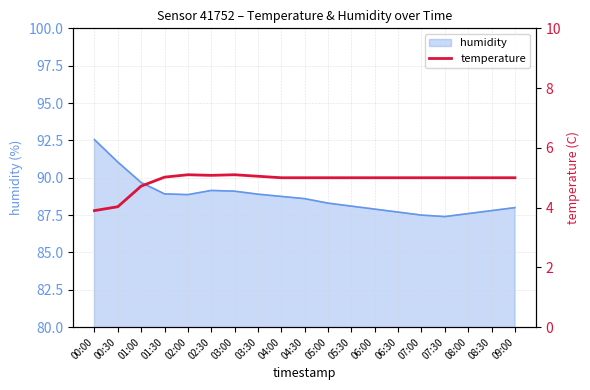

The value of humidity at 09:00 is 157.4. True or false?

False